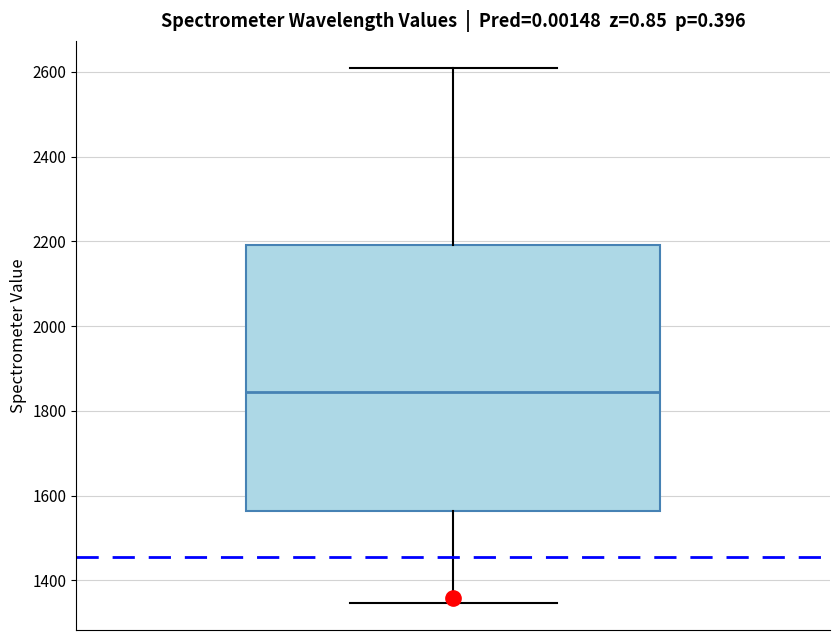

Where does the lower whisker of the box end on the y-axis? The values are not printed on the chart, so give them approximately, as read against the axis.

1340